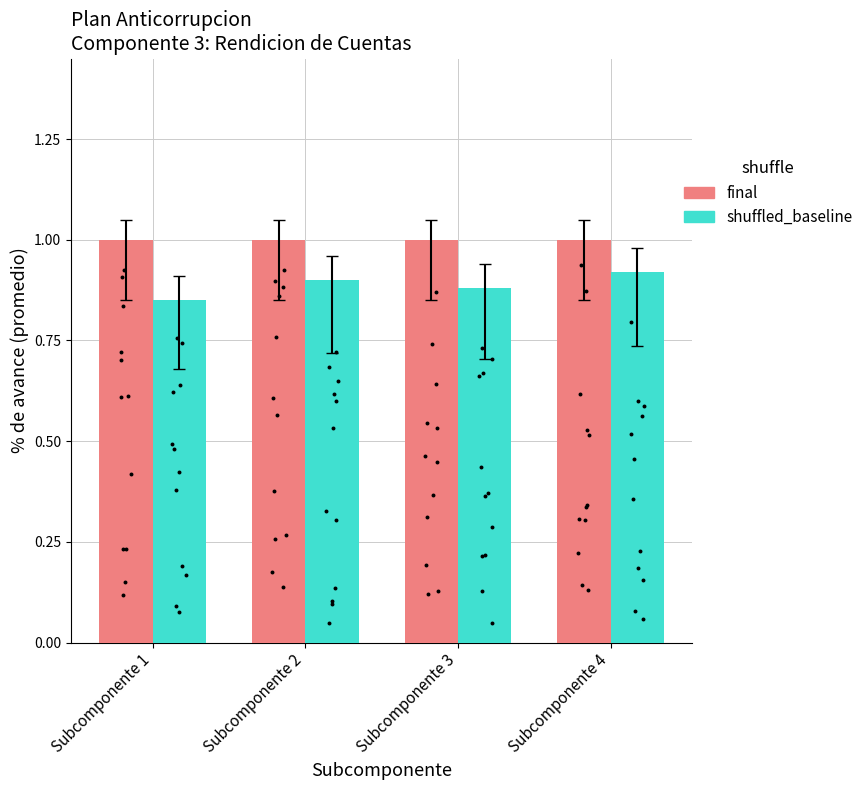

What is the total value across all series at Subcomponente 4?

1.9